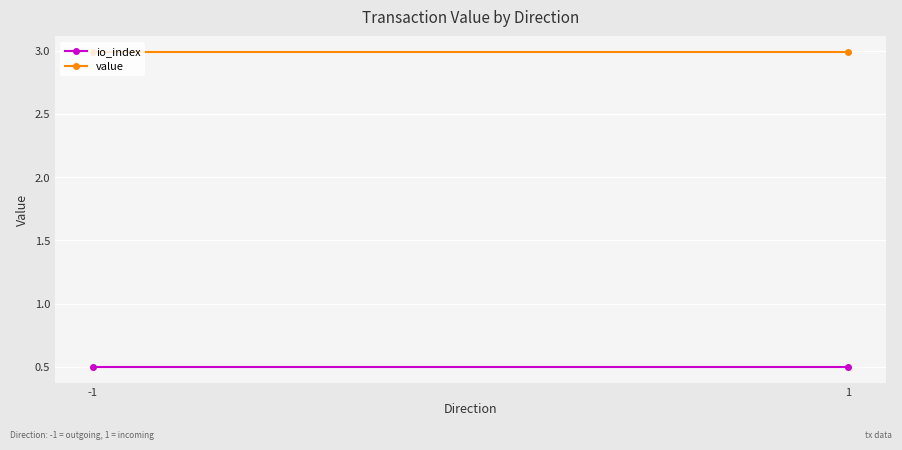

Which label corresponds to the smallest value in the chart?

-1